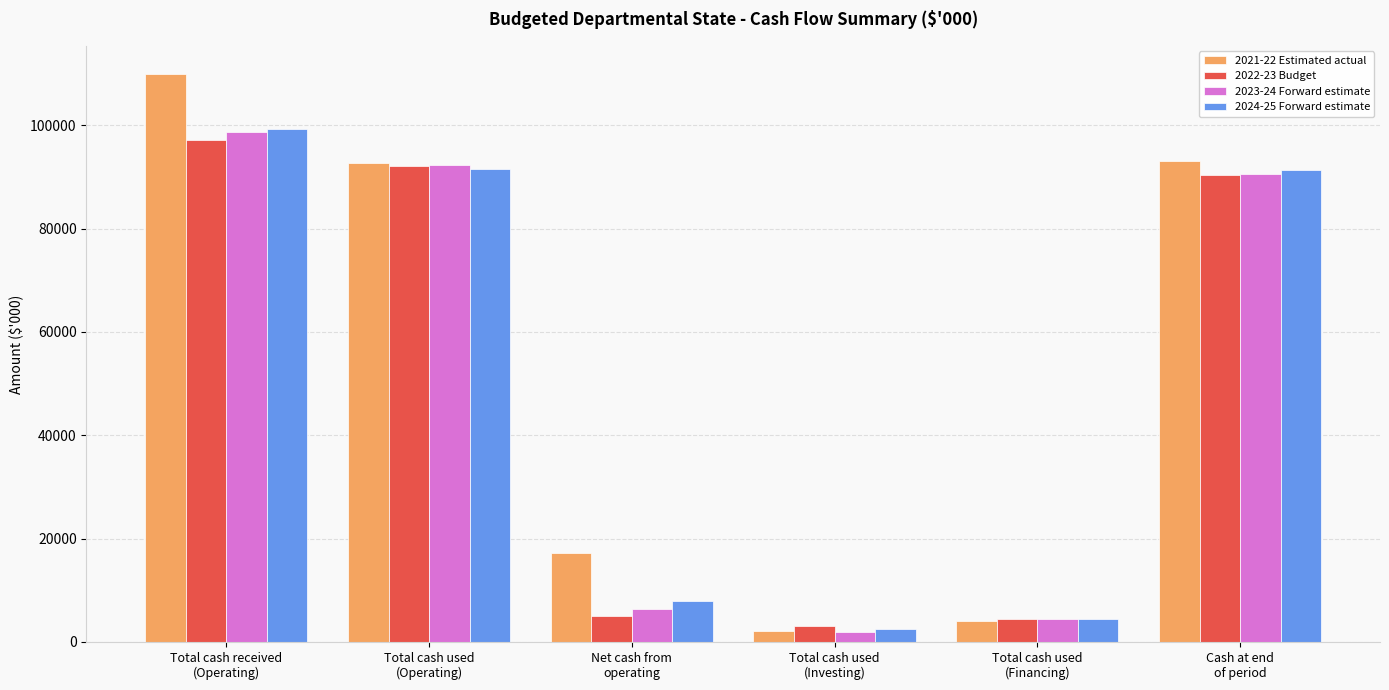

Which series has the widest spread of values?

2021-22 Estimated actual